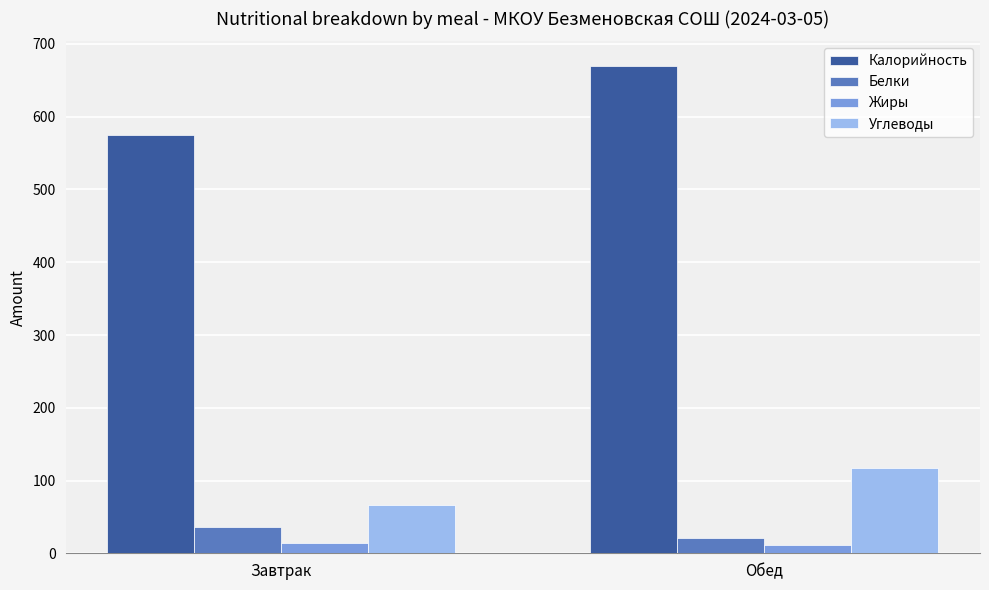

Rank the series at Завтрак from highest to lowest value.

Калорийность, Углеводы, Белки, Жиры